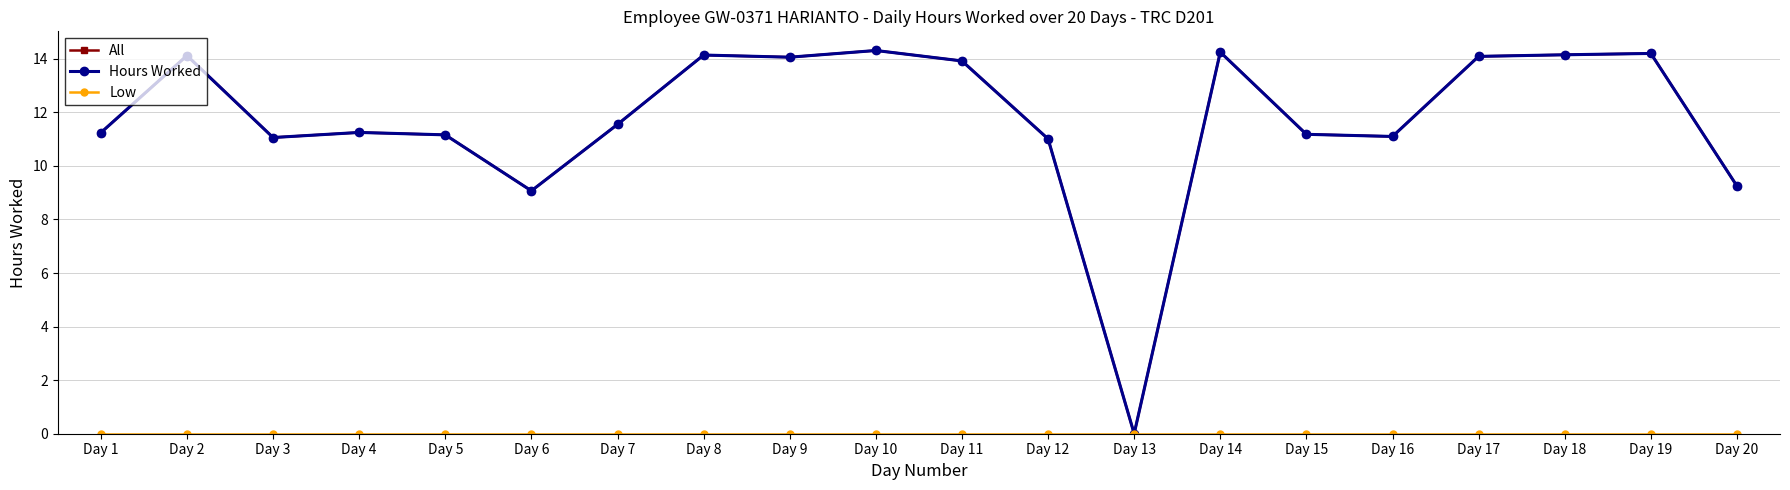

Does the chart have visible grid lines?

Yes